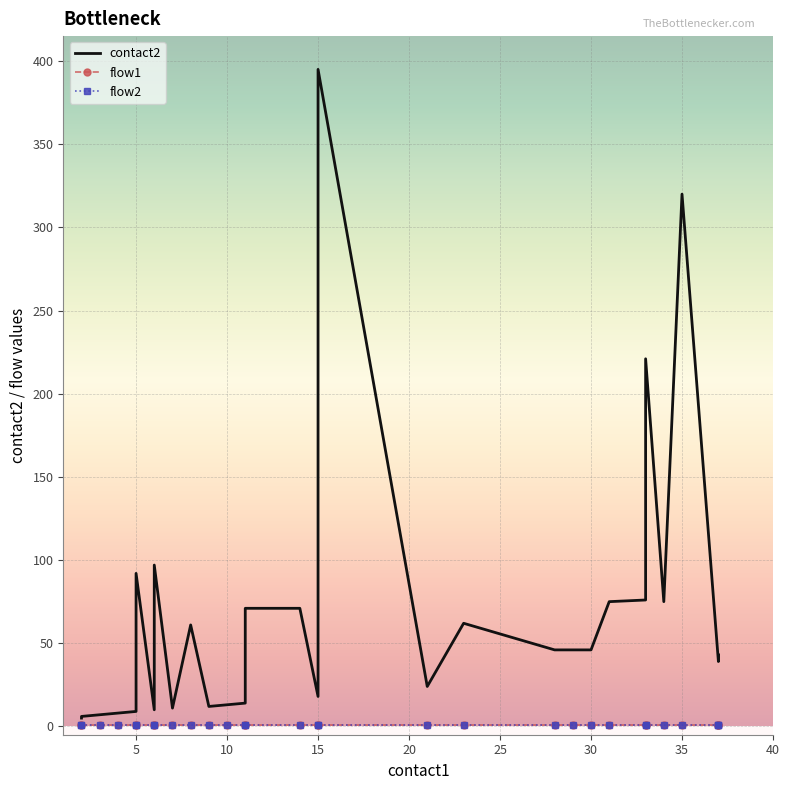

Reading right to left, extract all data points from this chart.

contact2: 29=43	28=40	27=39	26=320	25=75	24=221	23=76	22=75	21=46	20=46	19=46	18=62	17=24	16=395	15=18	14=71	13=71	12=14	11=13	10=12	9=61	8=11	7=97	6=10	5=92	4=9	3=8	2=7	1=6	0=5
flow1: 29=1	28=1	27=1	26=1	25=1	24=1	23=1	22=1	21=1	20=1	19=1	18=1	17=1	16=1	15=1	14=1	13=1	12=1	11=1	10=1	9=1	8=1	7=1	6=1	5=1	4=1	3=1	2=1	1=1	0=1
flow2: 29=1	28=1	27=1	26=1	25=1	24=1	23=1	22=1	21=1	20=1	19=1	18=1	17=1	16=1	15=1	14=1	13=1	12=1	11=1	10=1	9=1	8=1	7=1	6=1	5=1	4=1	3=1	2=1	1=1	0=1